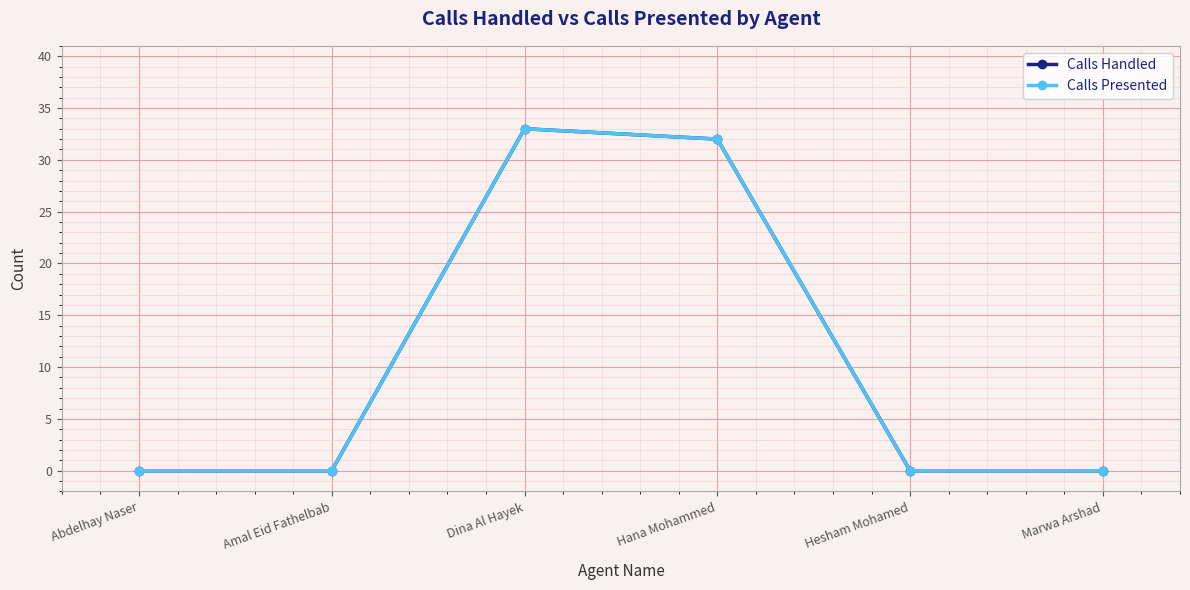

What is the difference between the maximum and minimum values in the Calls Presented series?

33